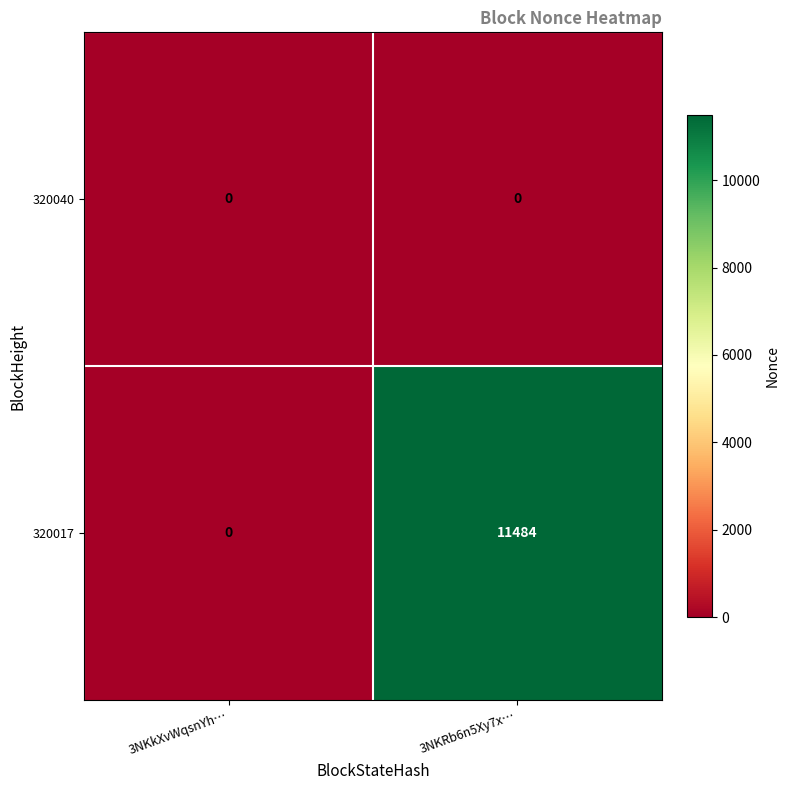

Reading left to right, what are all the values shown in this chart?

320040: 0	0
320017: 0	11484